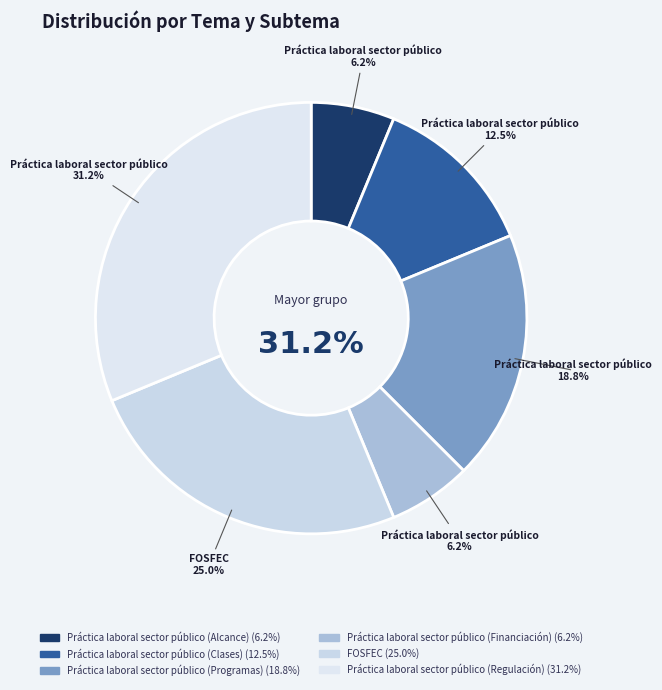

Rank the categories by value from lowest to highest.

Práctica laboral sector público (Alcance), Práctica laboral sector público (Financiación), Práctica laboral sector público (Clases), Práctica laboral sector público (Programas), FOSFEC, Práctica laboral sector público (Regulación)